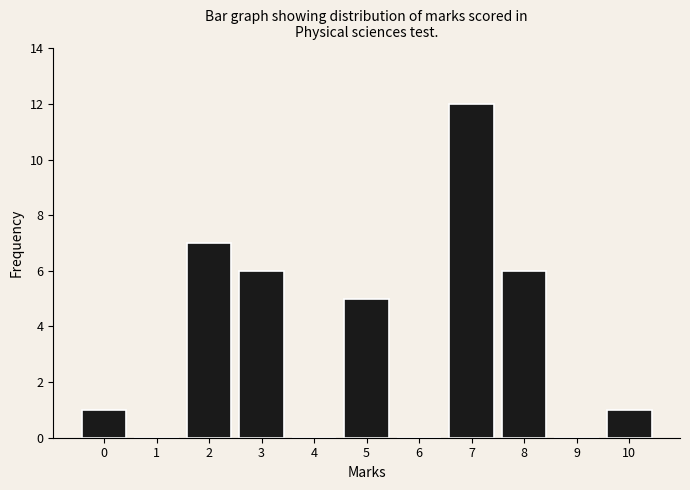

Reading left to right, transcribe all the data shown in this chart.

0=1	1=0	2=7	3=6	4=0	5=5	6=0	7=12	8=6	9=0	10=1